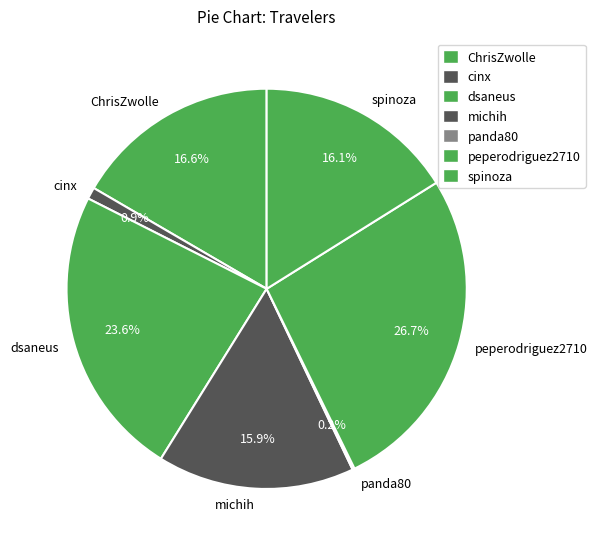

What percentage is NOT represented by peperodriguez2710?

73.3%